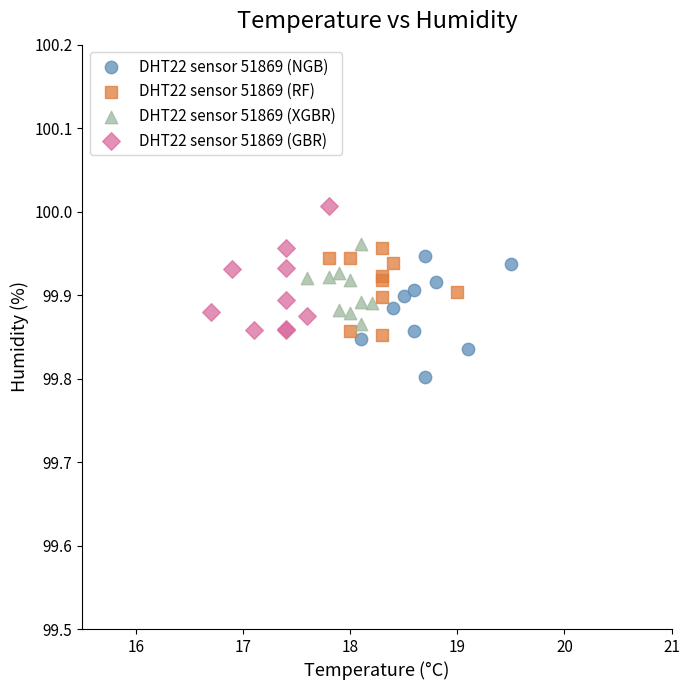

Which series reaches the minimum Y coordinate?

DHT22 sensor 51869 (NGB)